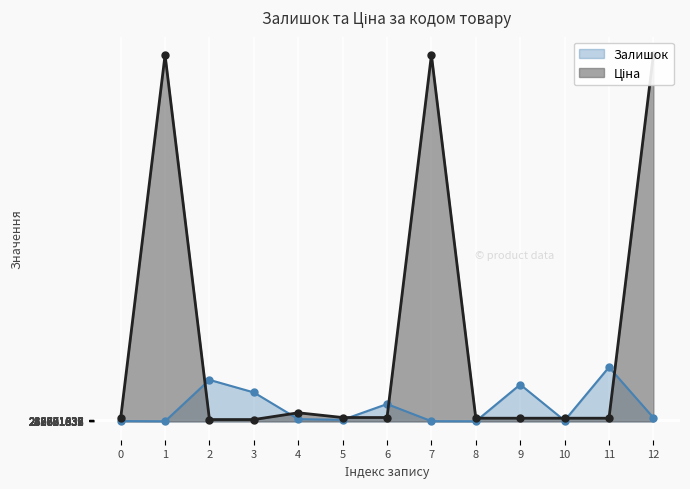

What is the average value of the Ціна series?

729.2